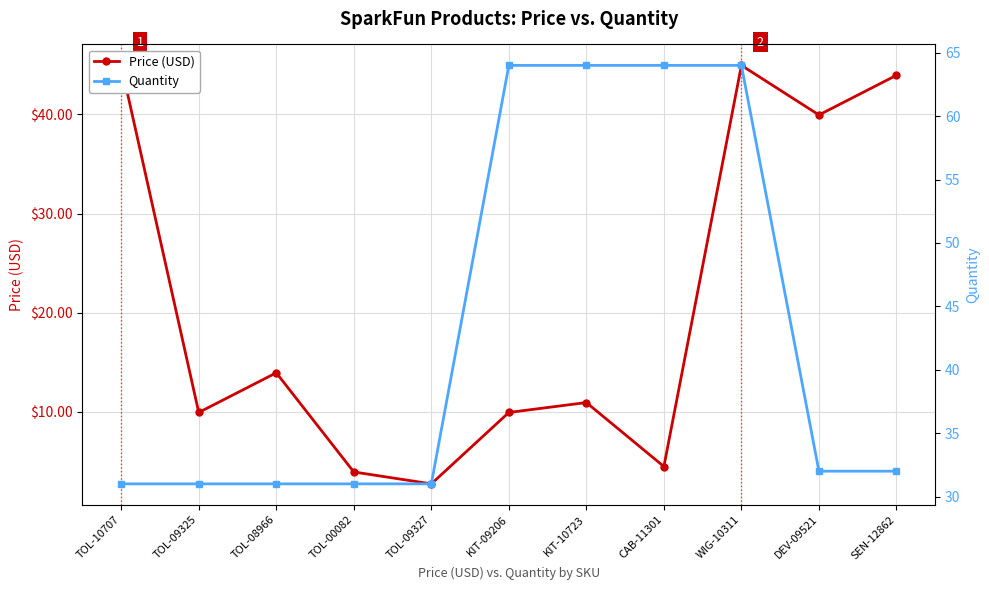

What is the sum of the Price (USD) values at TOL-00082 and WIG-10311?

48.9